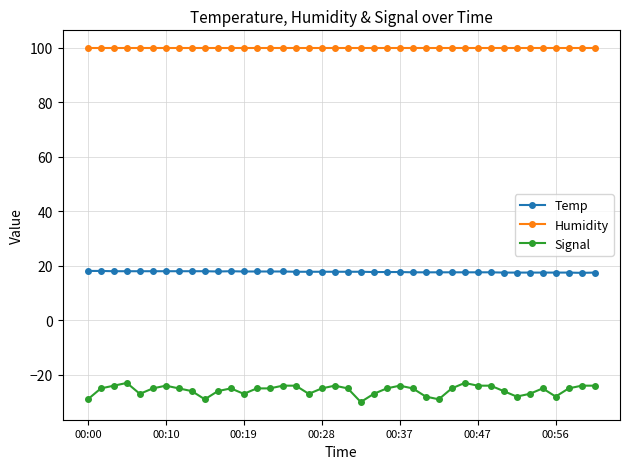

Which series has the widest spread of values?

Signal